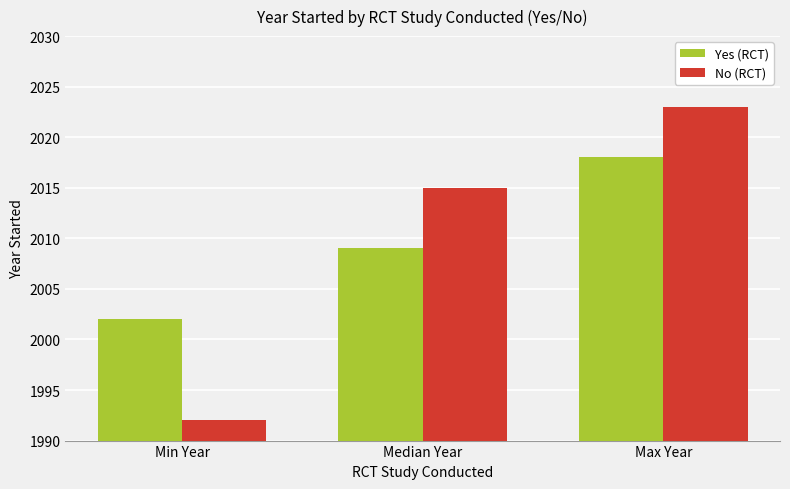

Are the bars horizontal?

No